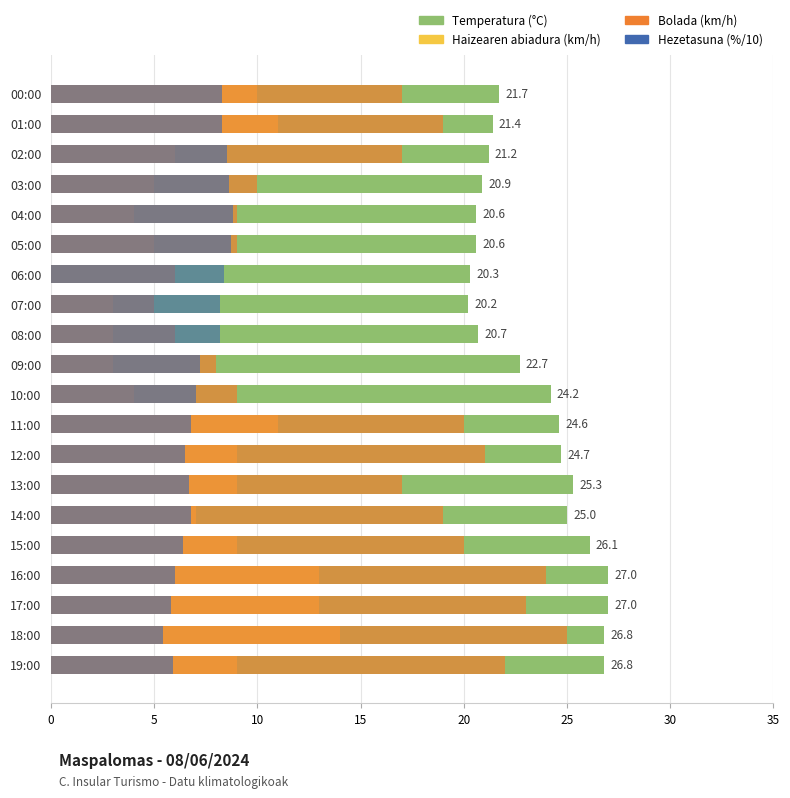

What is the sum of all Haizearen abiadura (km/h) values?

148.0